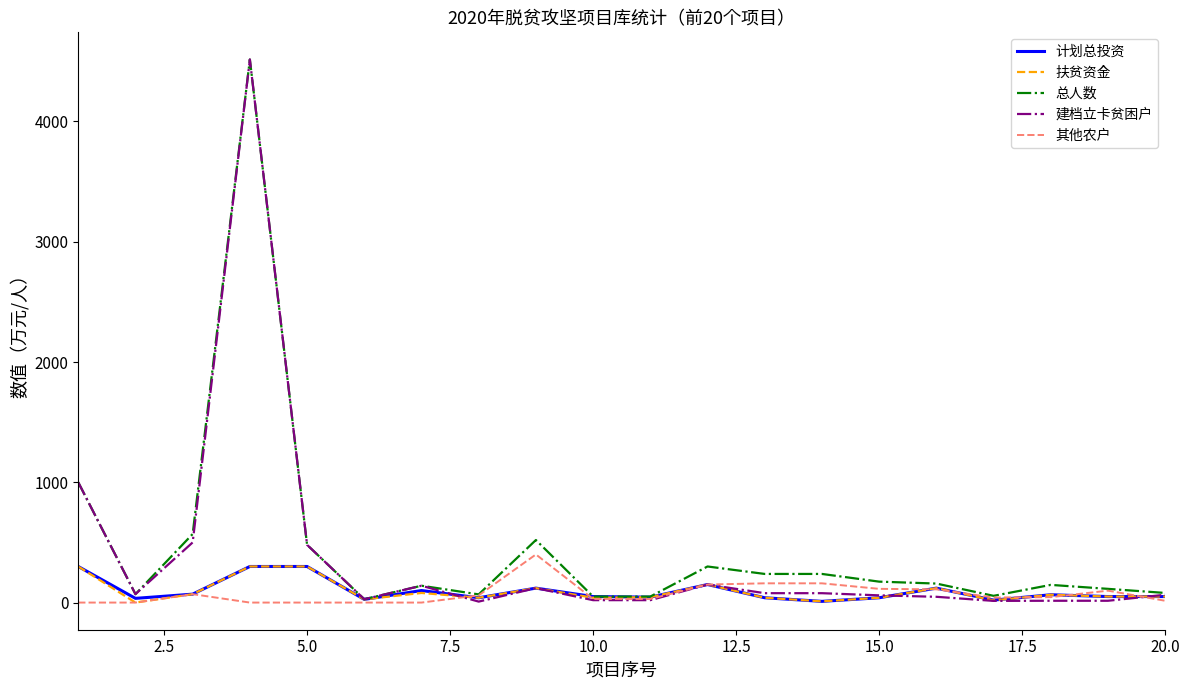

What is the difference between the second highest and second lowest values in the 建档立卡贫困户 series?

986.0